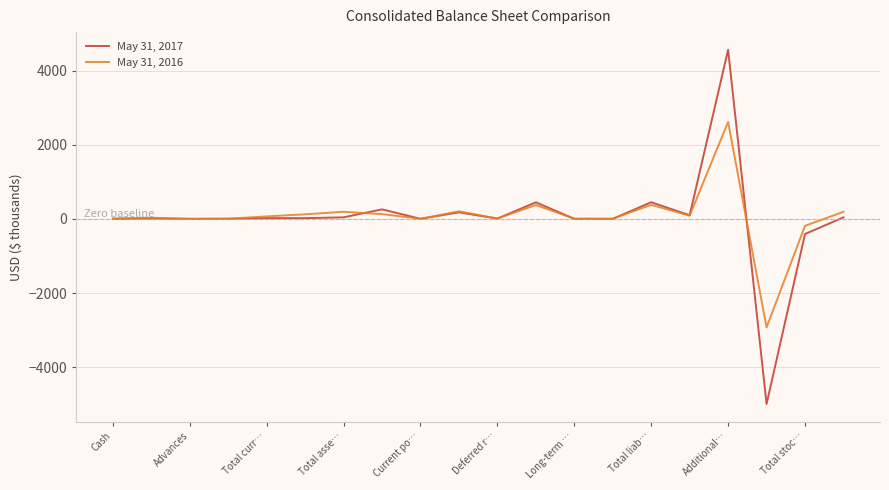

Rank the series by their maximum value, from lowest to highest.

May 31, 2016, May 31, 2017